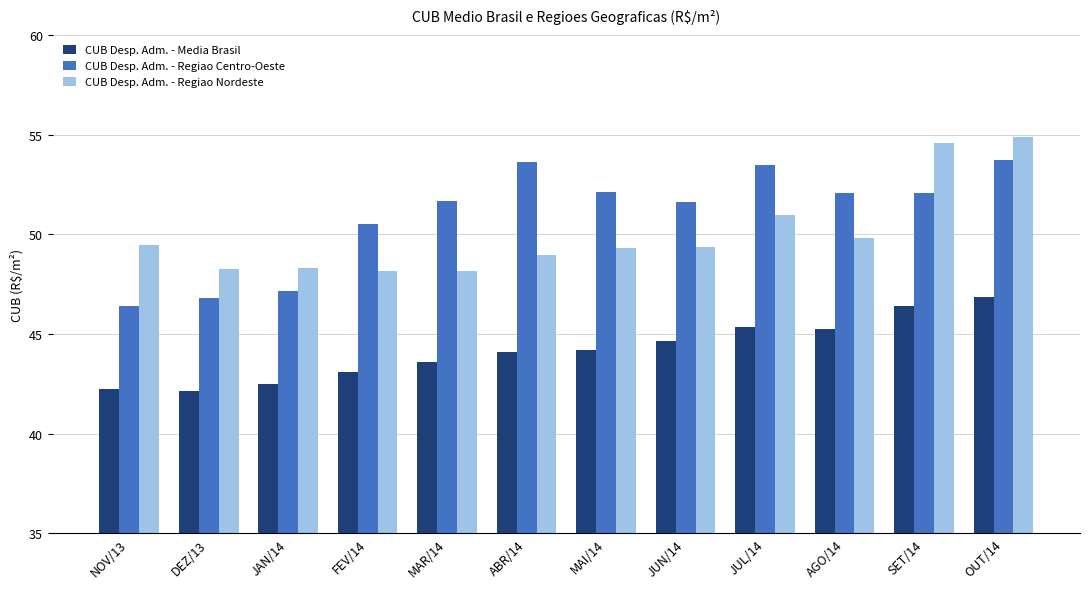

Rank the series at JUN/14 from lowest to highest value.

CUB Desp. Adm. - Media Brasil, CUB Desp. Adm. - Regiao Nordeste, CUB Desp. Adm. - Regiao Centro-Oeste